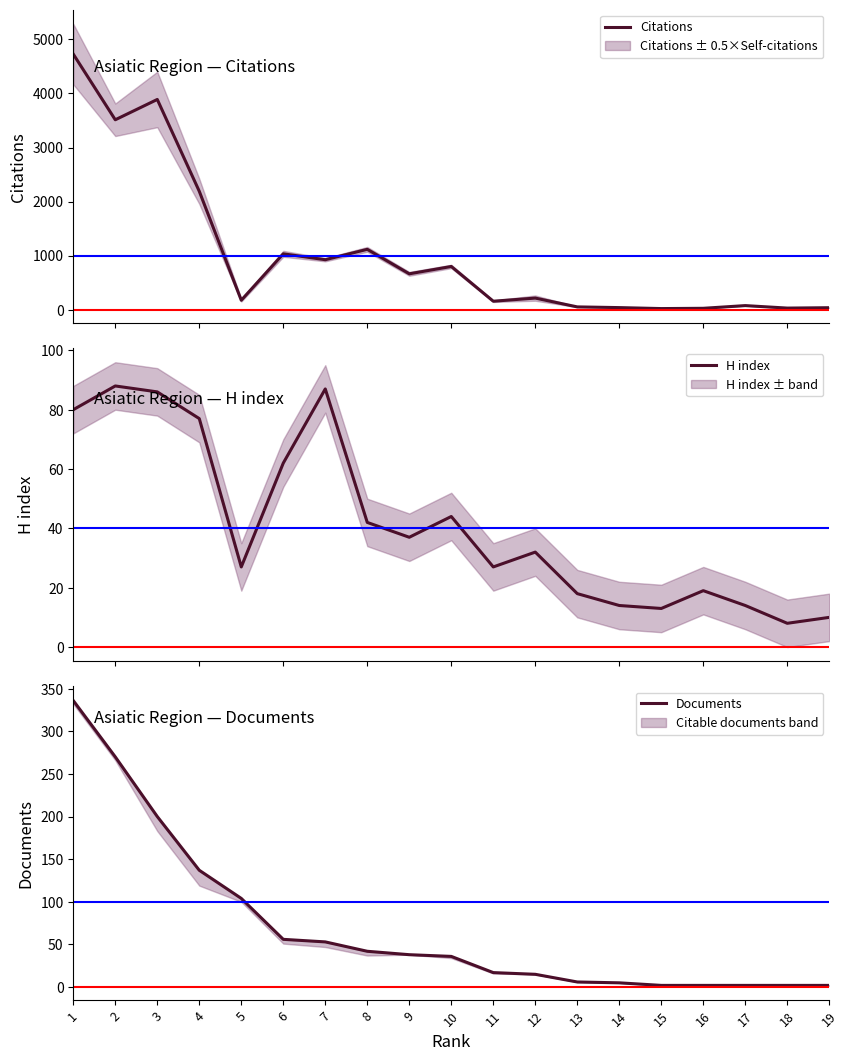

Is it true that Documents equals 2 at 15?

True